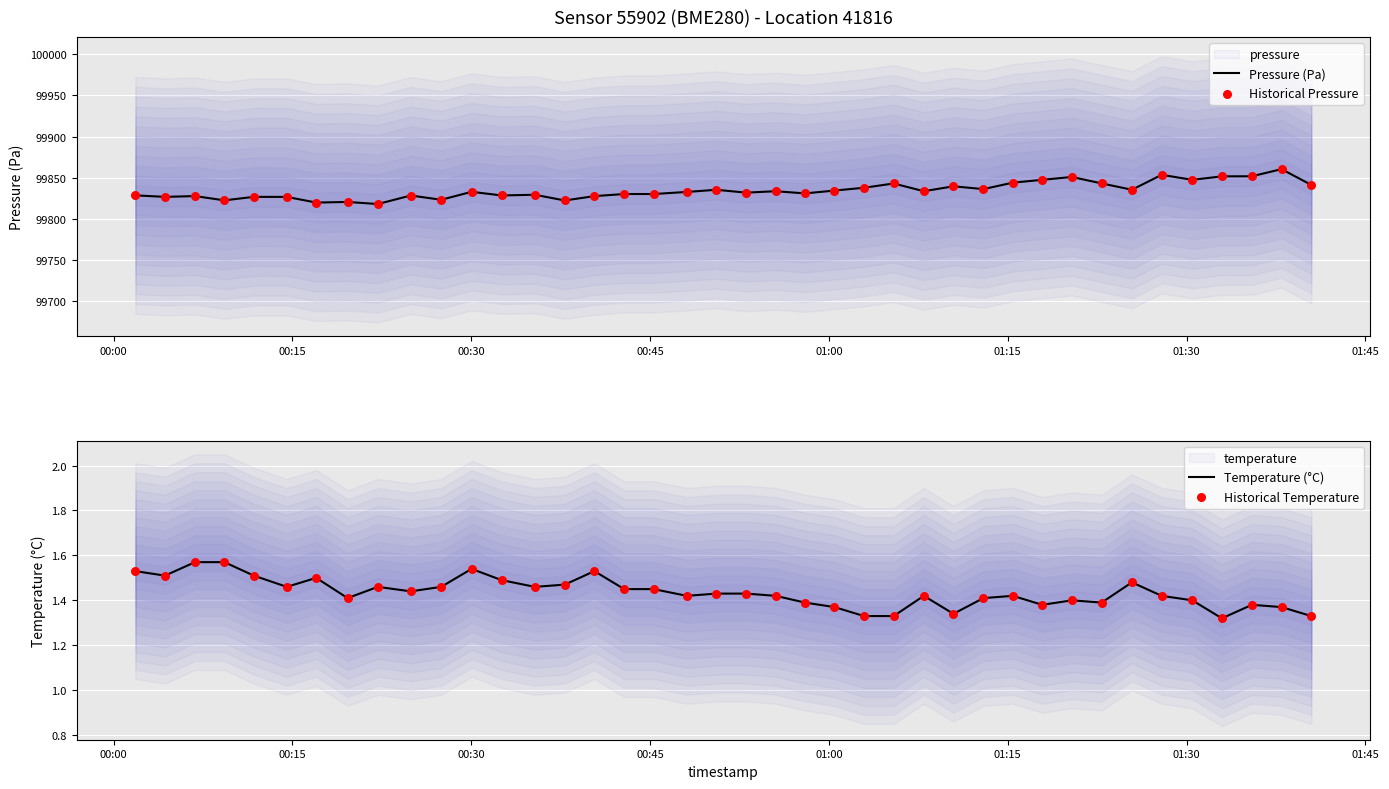

Which series reaches the minimum Y coordinate?

Temperature (°C)